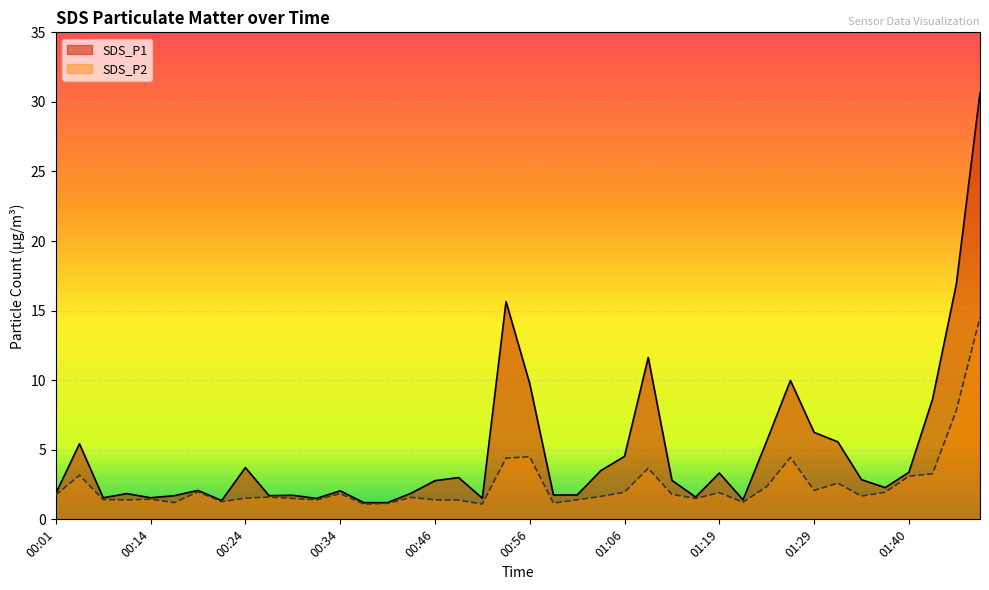

True or false: SDS_P1 has more than 0 points higher than both neighbors.

True